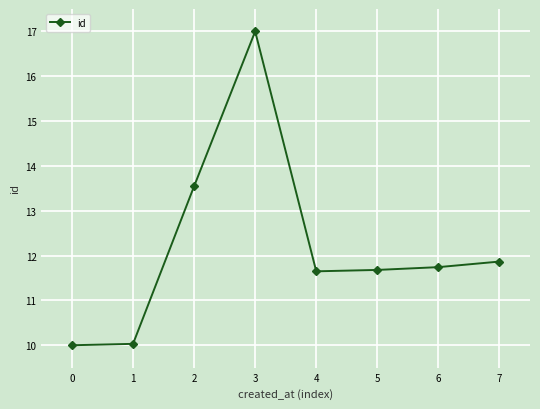

The value at 7 is 11.9. True or false?

True